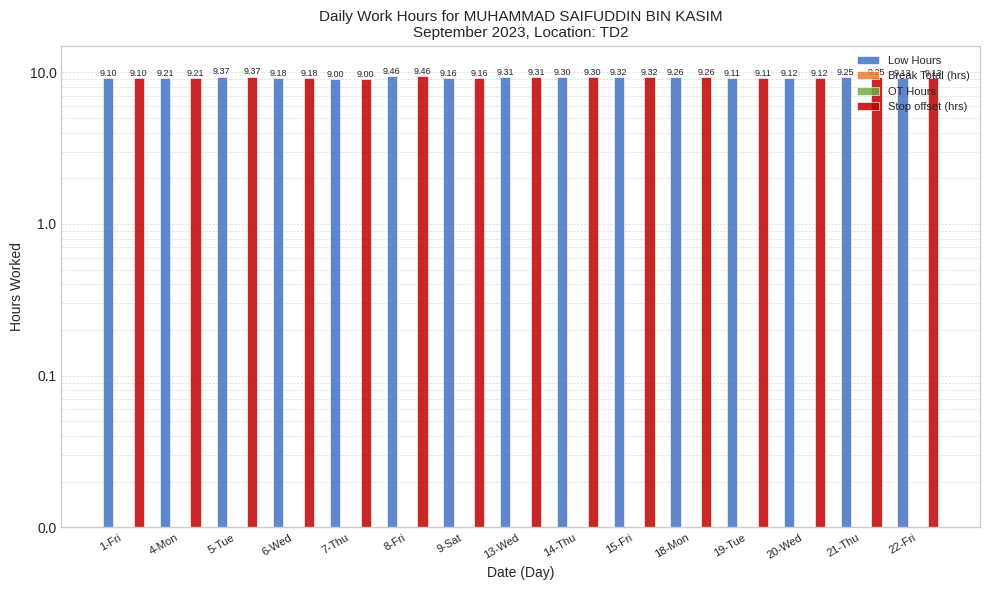

Reading left to right, list all the values displayed in this chart.

Low Hours: 9.1	9.2	9.4	9.2	9.0	9.5	9.2	9.3	9.3	9.3	9.3	9.1	9.1	9.2	9.1
Break Total (hrs): 0.0	0.0	0.0	0.0	0.0	0.0	0.0	0.0	0.0	0.0	0.0	0.0	0.0	0.0	0.0
OT Hours: 0.0	0.0	0.0	0.0	0.0	0.0	0.0	0.0	0.0	0.0	0.0	0.0	0.0	0.0	0.0
Stop offset (hrs): 9.1	9.2	9.4	9.2	9.0	9.5	9.2	9.3	9.3	9.3	9.3	9.1	9.1	9.2	9.1